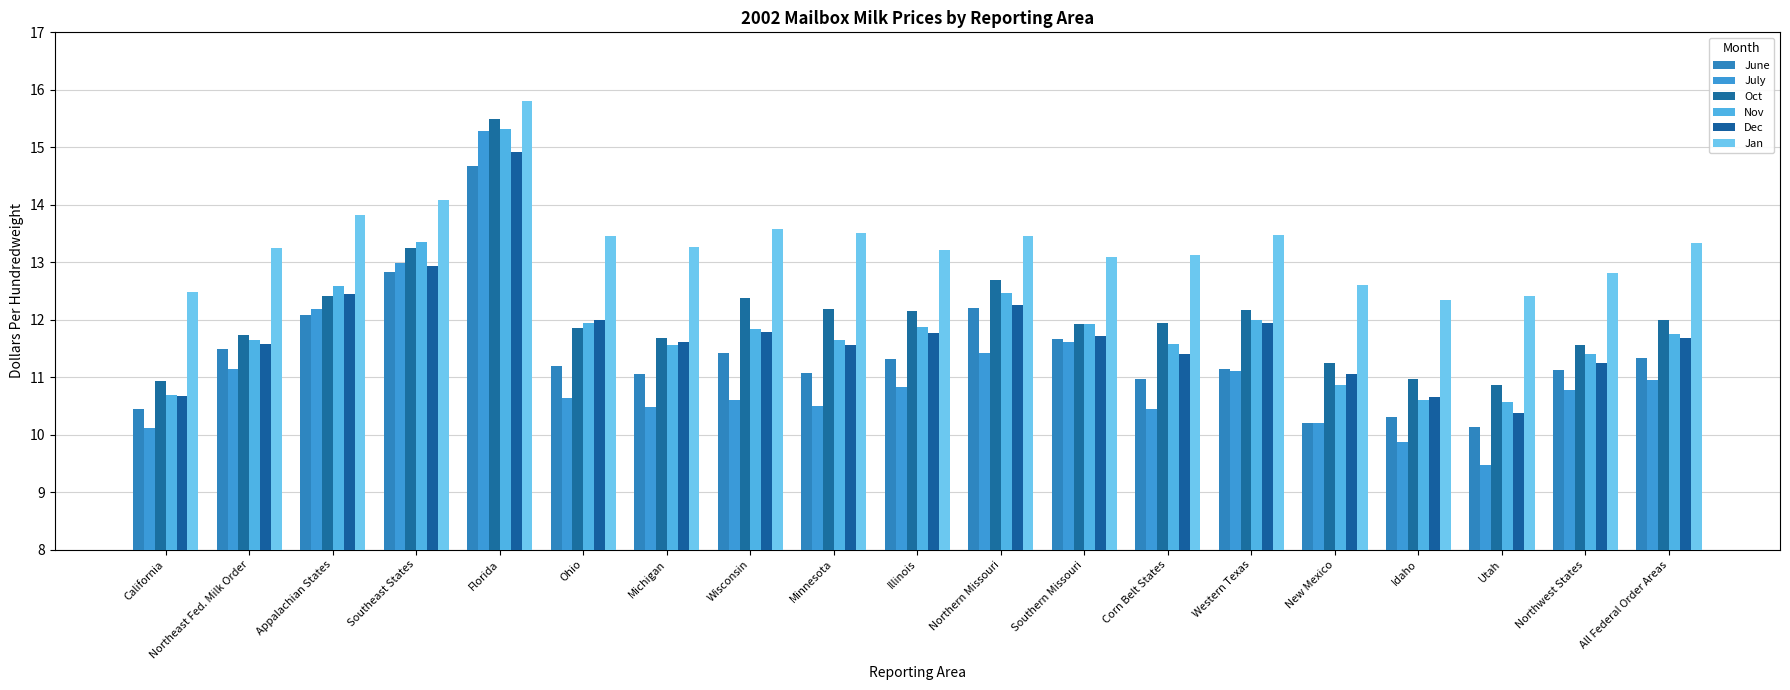

At which label is Oct closest to 13?

Southeast States